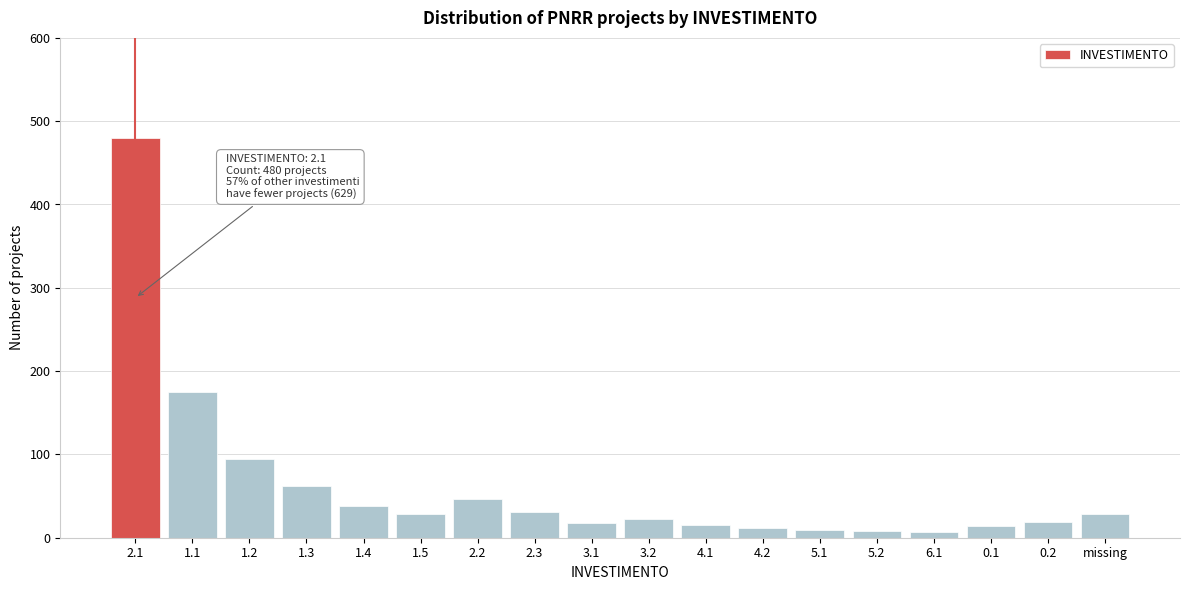

Which has a higher value, 1.3 or 4.2?

1.3